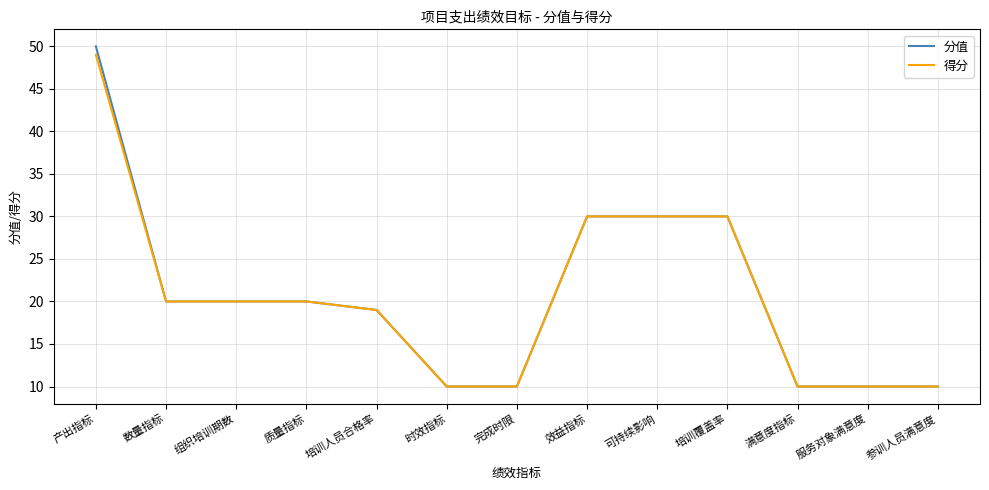

Reading left to right, transcribe all the data shown in this chart.

分值: 50	20	20	20	19	10	10	30	30	30	10	10	10
得分: 49	20	20	20	19	10	10	30	30	30	10	10	10